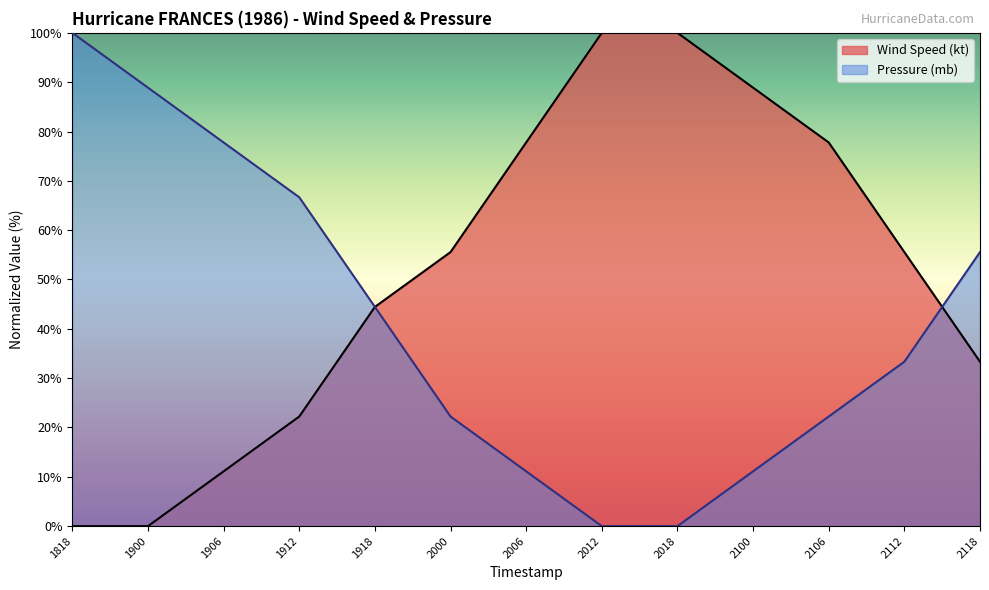

Which series changed the most between 2012 and 2112?

Wind Speed (kt)